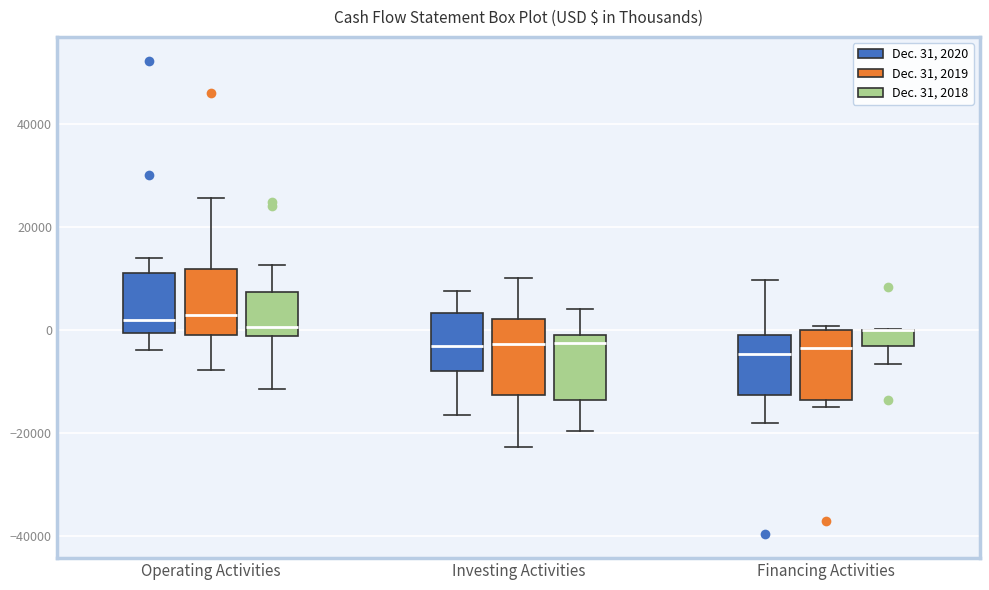

Reading left to right, read every box against the y-axis: the position of its median line, the range the box covers, and the ends of its whiskers. The values are not printed on the chart, so give them approximately, as read against the axis.

Operating Activities (Dec. 31, 2020): median 2000, box 0 to 12000, whiskers -4000 to 14000
Operating Activities (Dec. 31, 2019): median 2000, box 0 to 12000, whiskers -8000 to 26000
Operating Activities (Dec. 31, 2018): median 0, box -2000 to 8000, whiskers -12000 to 12000
Investing Activities (Dec. 31, 2020): median -4000, box -8000 to 4000, whiskers -16000 to 8000
Investing Activities (Dec. 31, 2019): median -2000, box -12000 to 2000, whiskers -22000 to 10000
Investing Activities (Dec. 31, 2018): median -2000, box -14000 to 0, whiskers -20000 to 4000
Financing Activities (Dec. 31, 2020): median -4000, box -12000 to 0, whiskers -18000 to 10000
Financing Activities (Dec. 31, 2019): median -4000, box -14000 to 0, whiskers -14000 (just below the box's lower edge) to 0 (just above the box's upper edge)
Financing Activities (Dec. 31, 2018): median 0 (drawn on the box's upper edge), box -4000 to 0, whiskers -6000 to 0